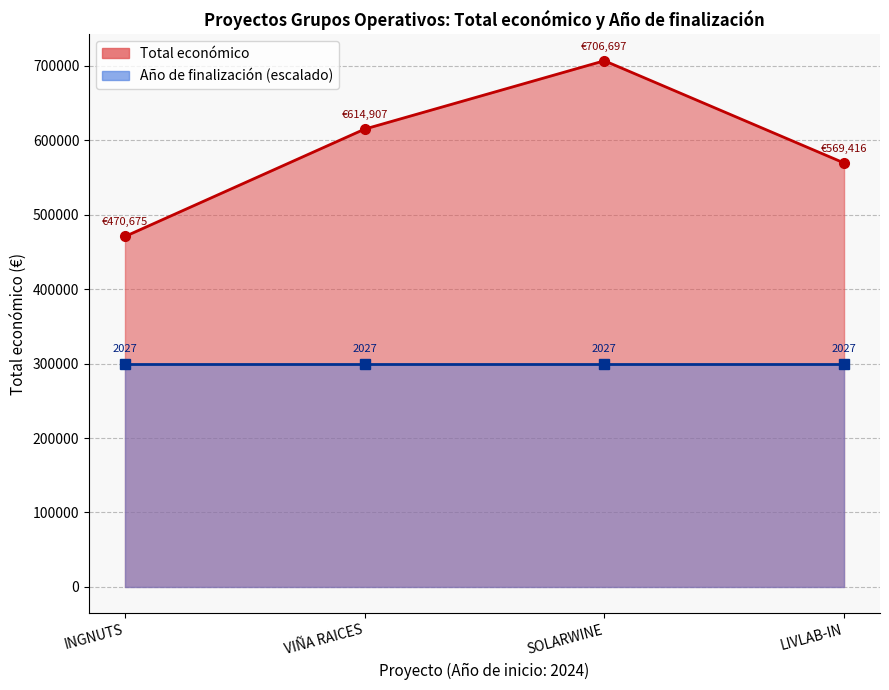

Count the values in the range 569416 to 706697.

3